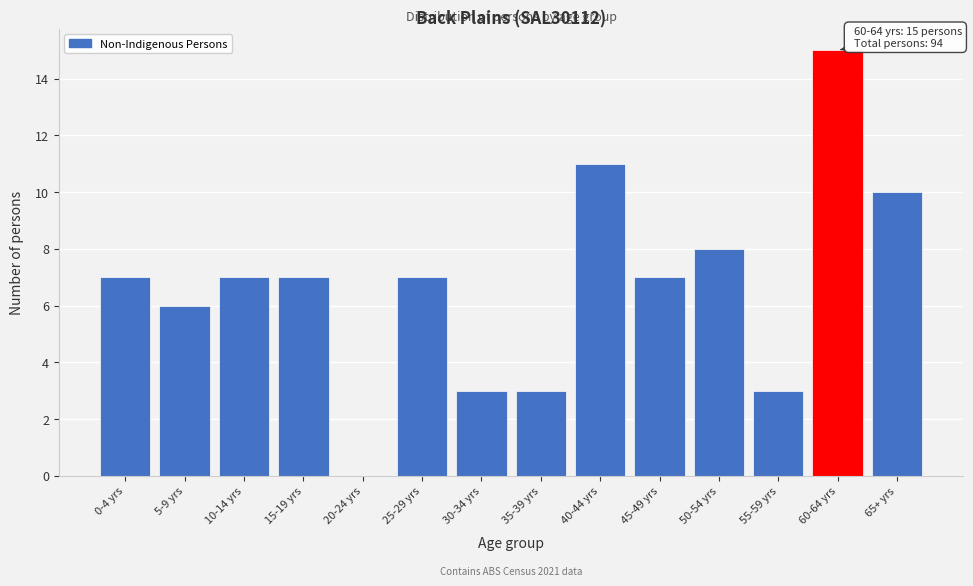

Reading left to right, transcribe all the data shown in this chart.

0-4 yrs=7	5-9 yrs=6	10-14 yrs=7	15-19 yrs=7	20-24 yrs=0	25-29 yrs=7	30-34 yrs=3	35-39 yrs=3	40-44 yrs=11	45-49 yrs=7	50-54 yrs=8	55-59 yrs=3	60-64 yrs=15	65+ yrs=10